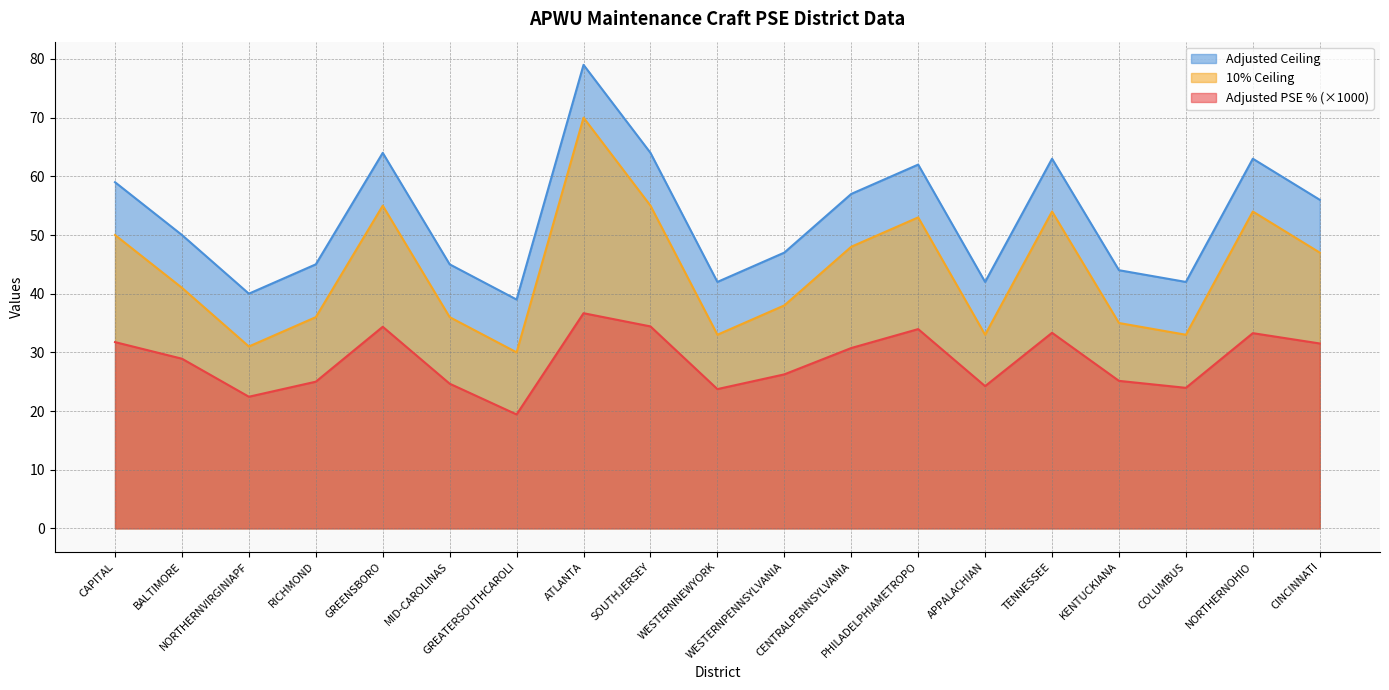

What position from the left is PHILADELPHIAMETROPO?

13